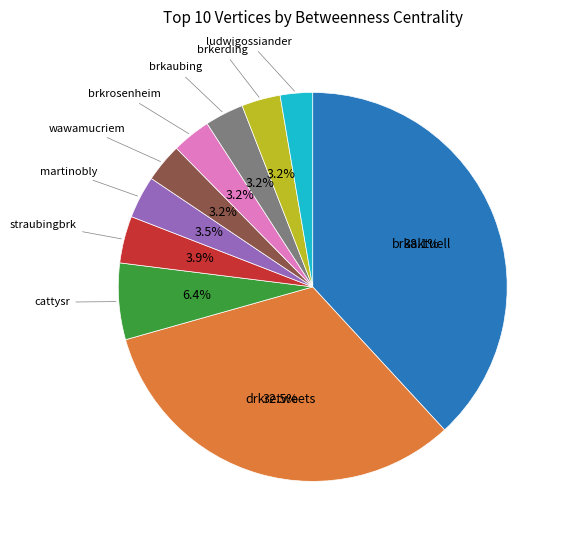

Is there a majority slice in this chart?

No